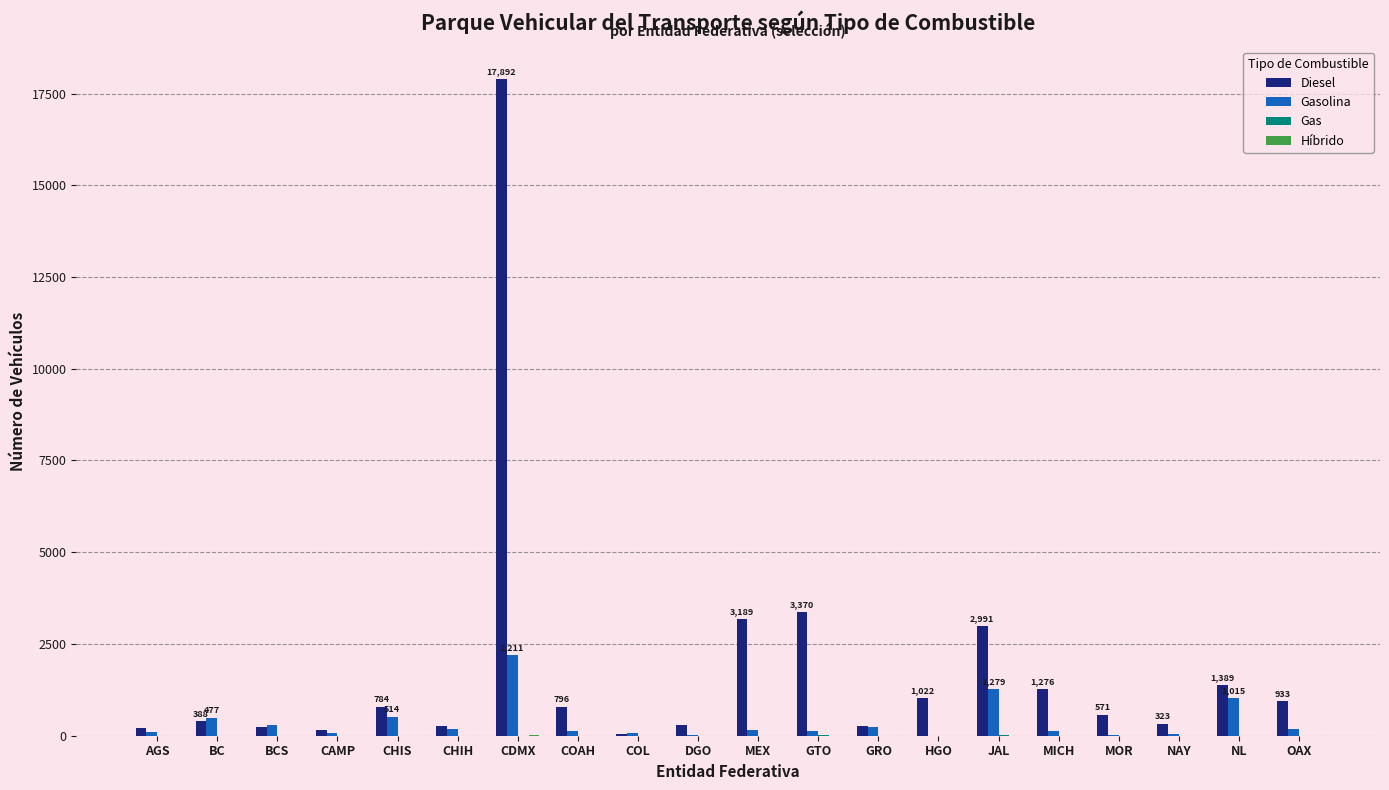

What is the greatest value displayed?

17892